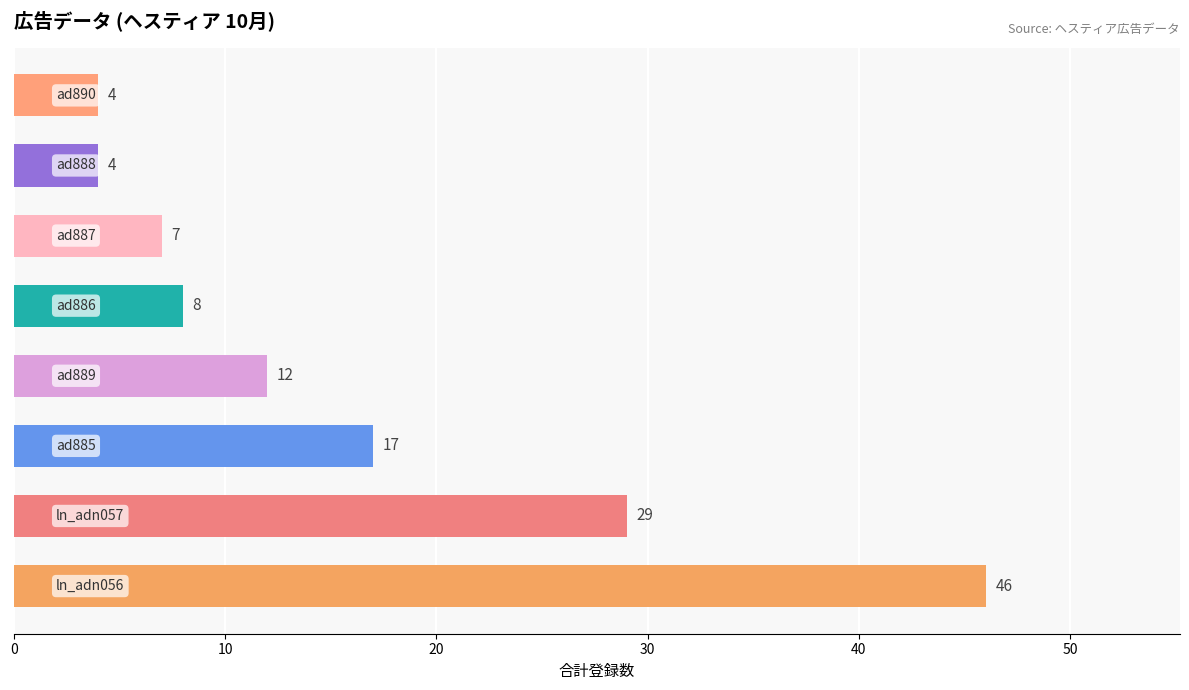

What is the minimum value shown in the chart?

4